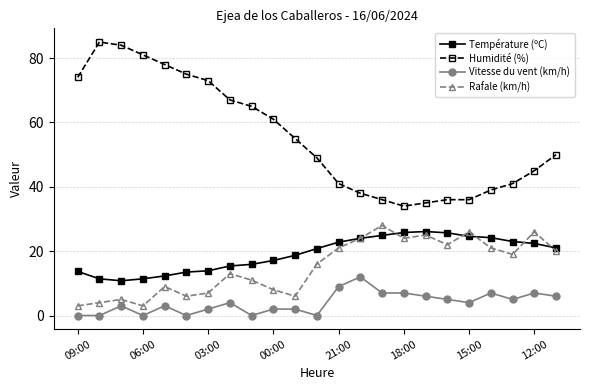

True or false: Température (ºC) has more than 0 interior local peaks.

True